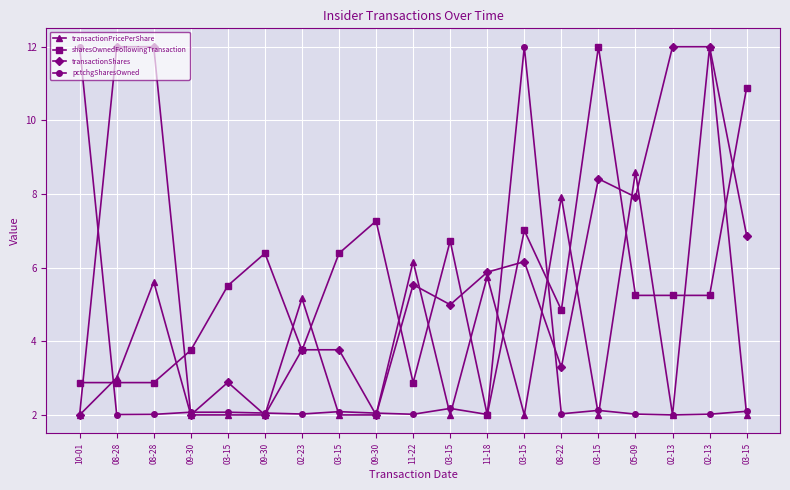

What are all the series names shown in the legend?

transactionPricePerShare, sharesOwnedFollowingTransaction, transactionShares, pctchgSharesOwned